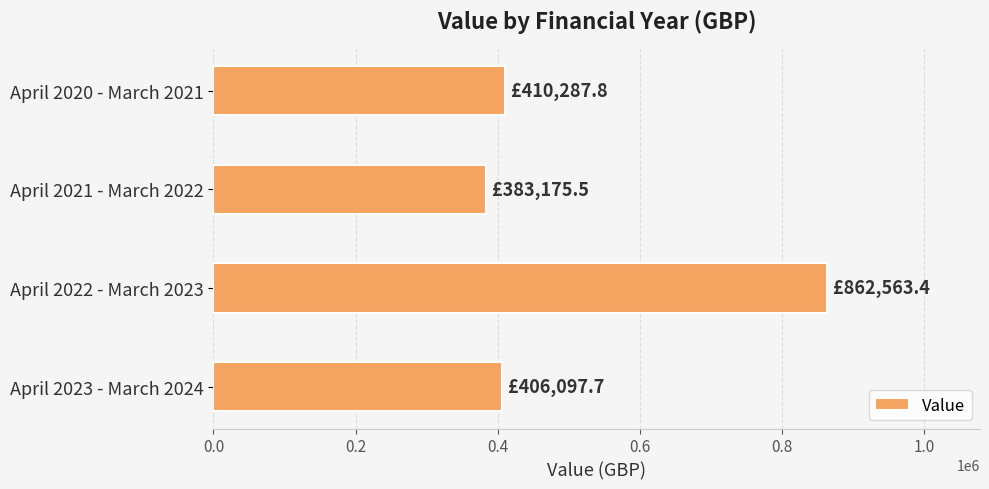

Is it true that the value at April 2021 - March 2022 is 383175.5?

True